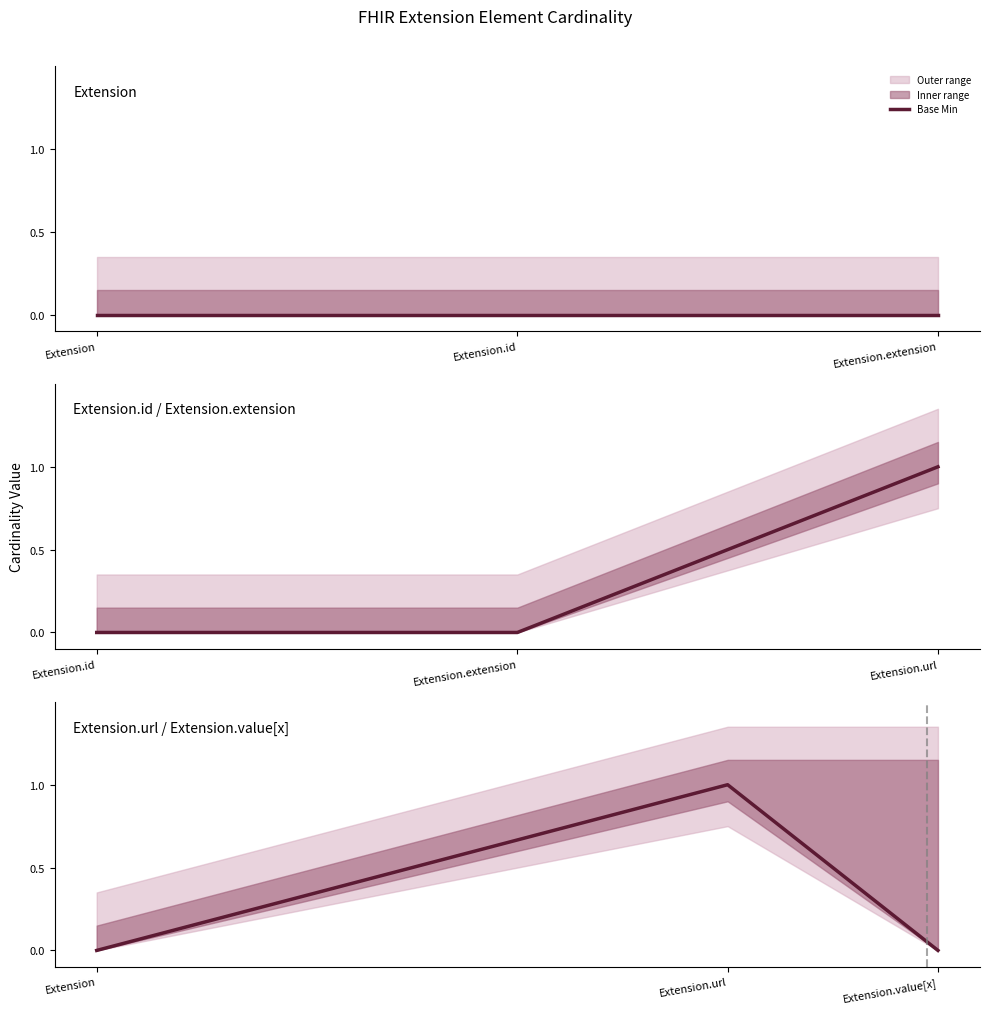

Rank the categories by value from lowest to highest.

Extension, Extension.value[x], Extension.url